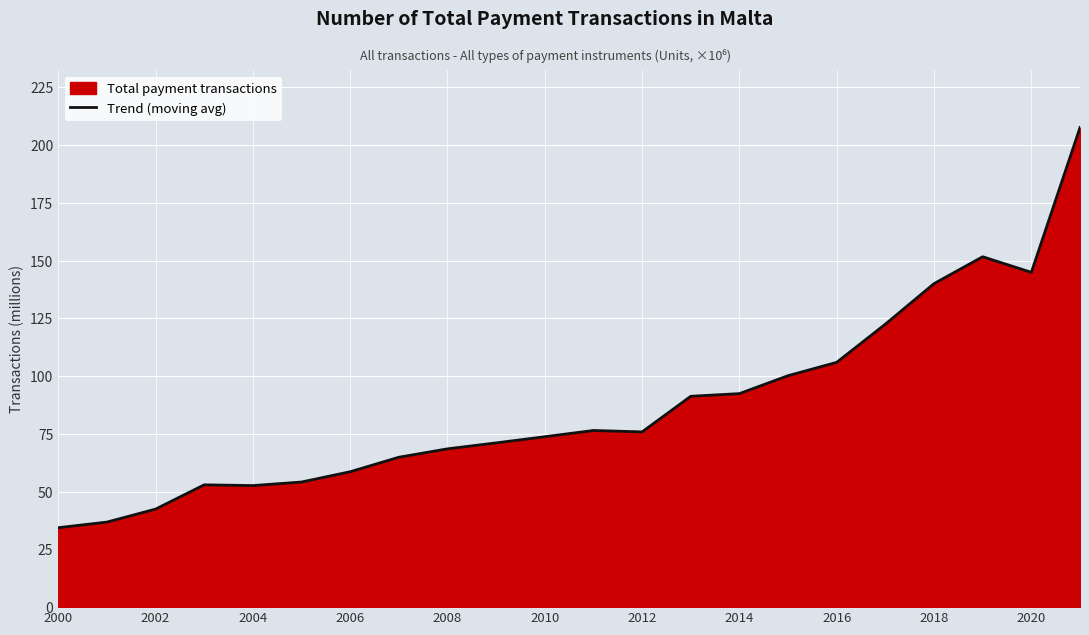

What is the difference between the maximum and minimum values?

173.2